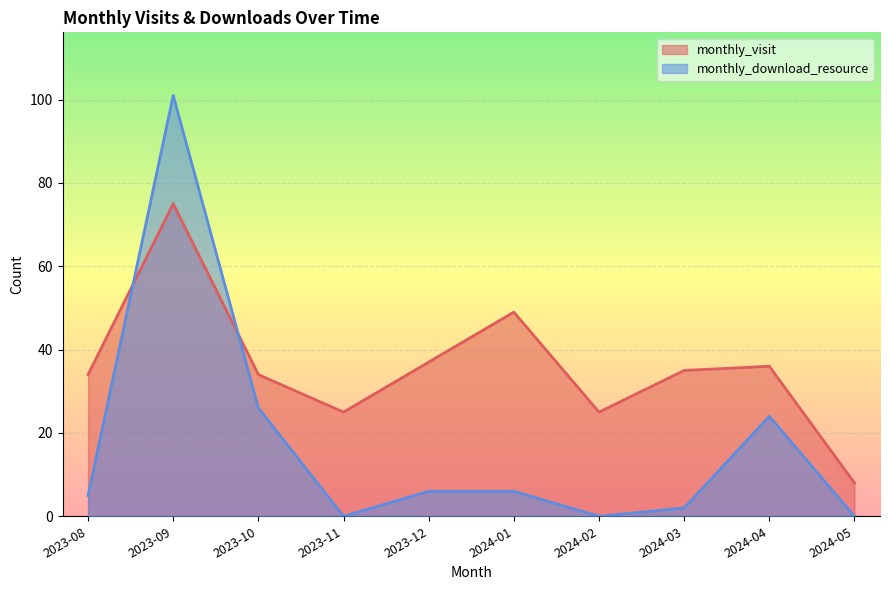

Count the number of categories in the chart.

10